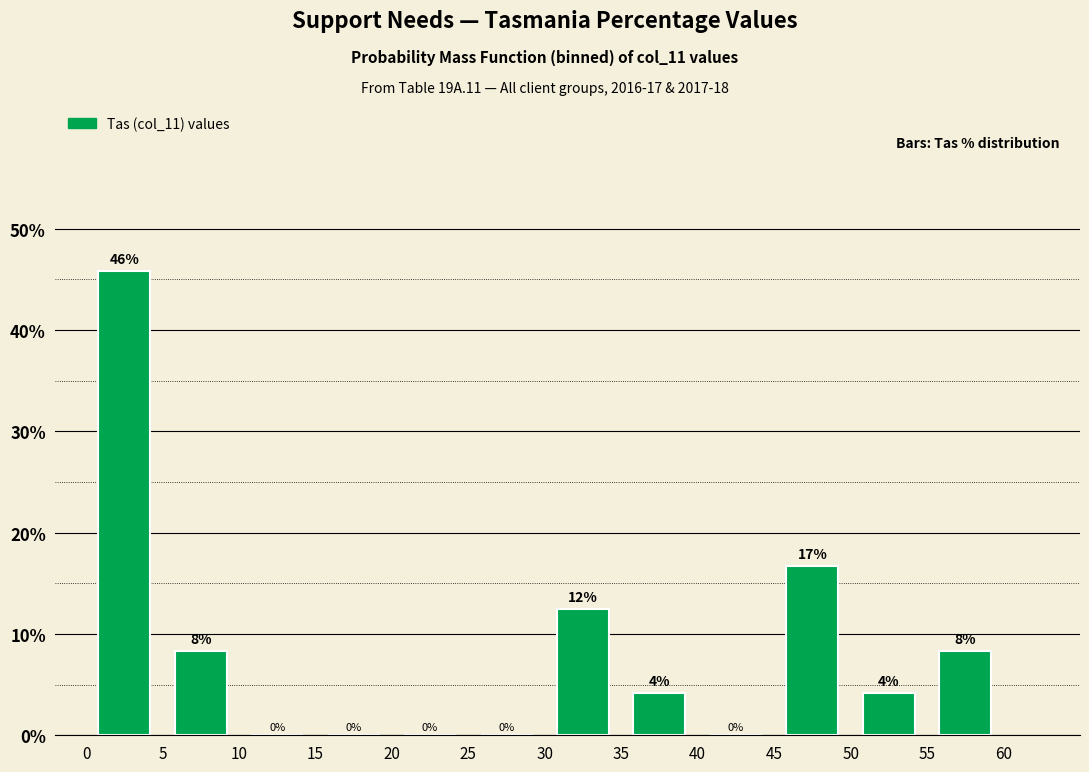

Over which range of the x-axis is the bar tallest?

0 to 5